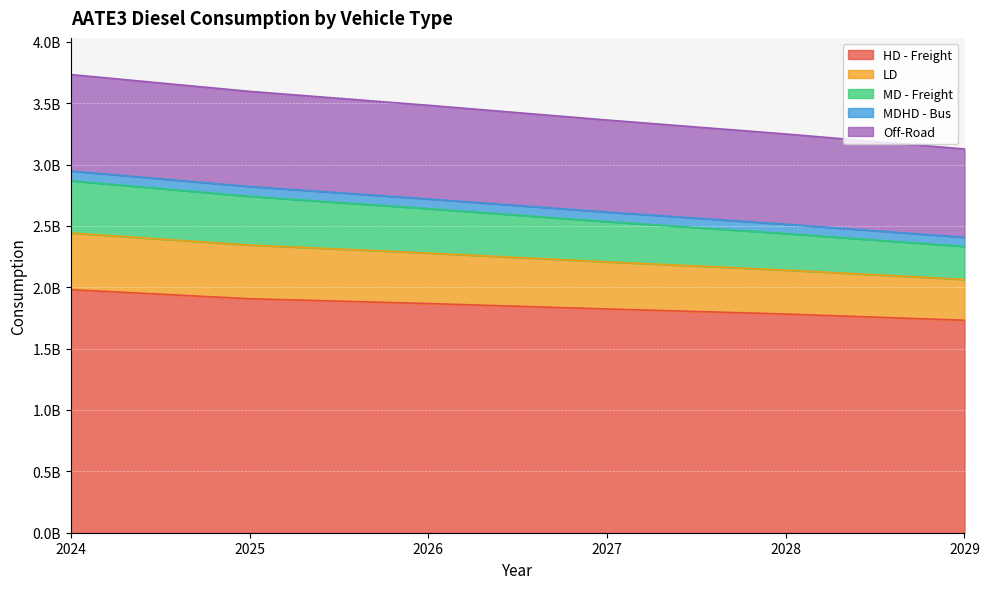

At 2024, list the series in order from smallest to largest.

MDHD - Bus, MD - Freight, LD, Off-Road, HD - Freight